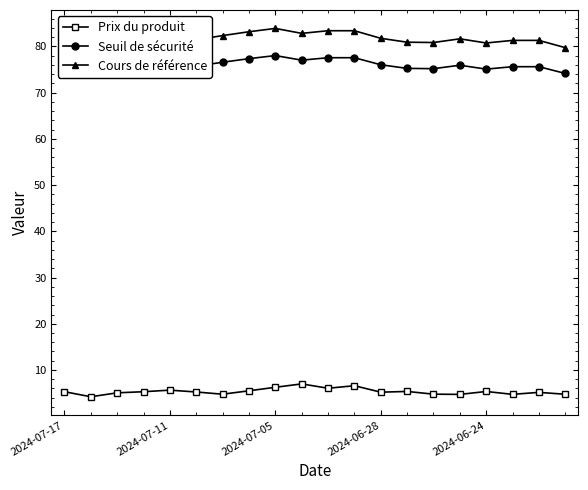

True or false: Prix du produit and Seuil de sécurité cross at least once.

False